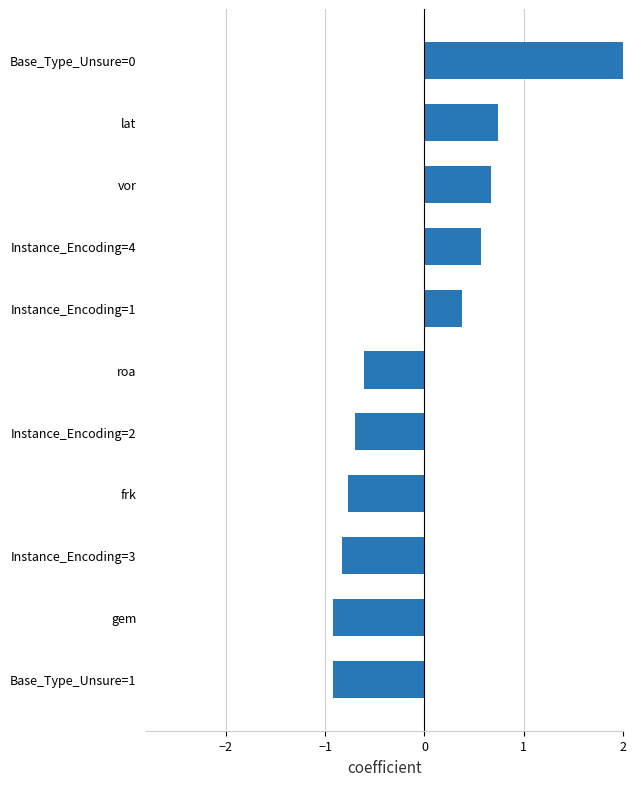

How many values are below 0?

6